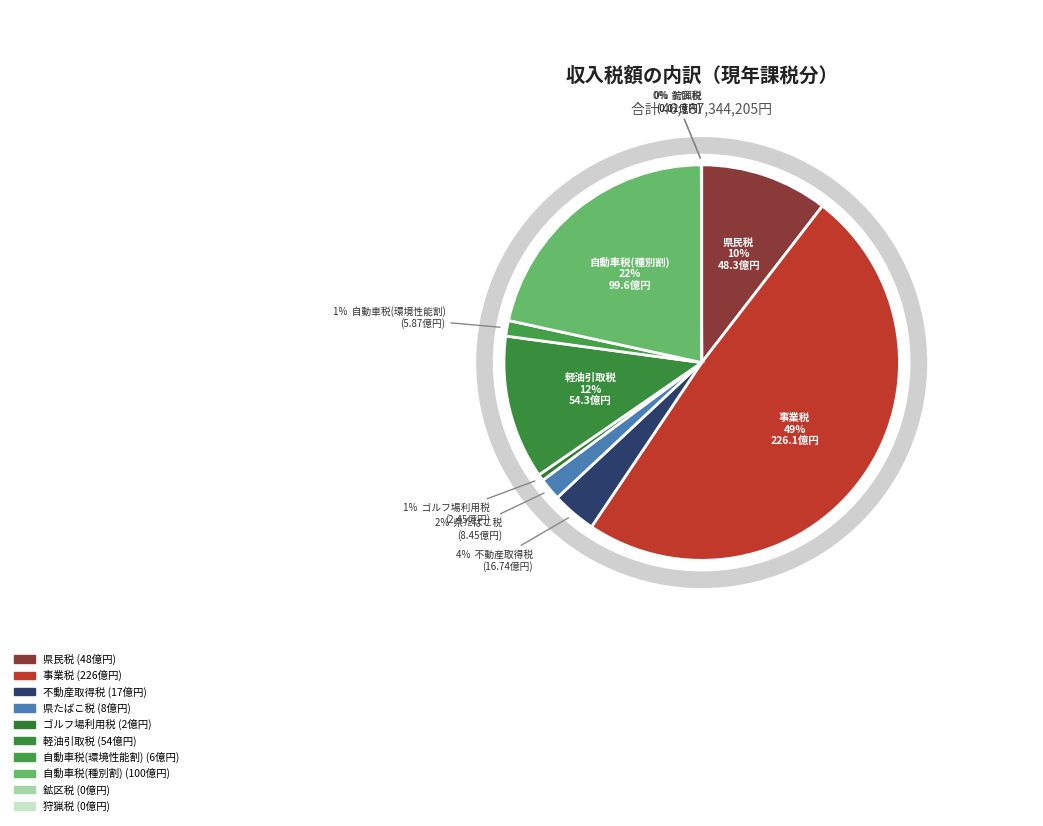

What percentage is the ゴルフ場利用税 slice, to the nearest percent?

1%